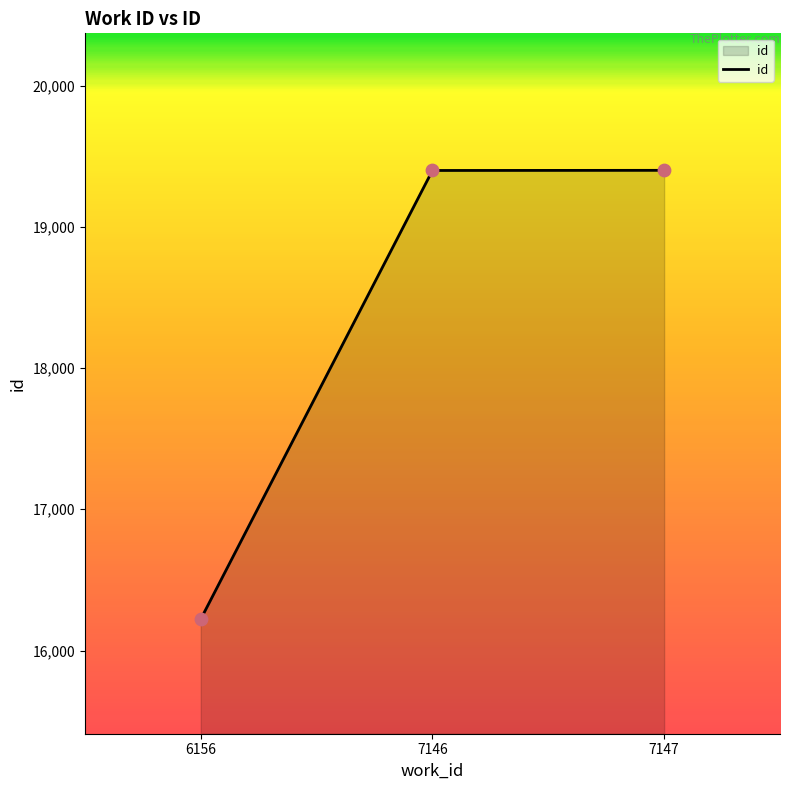

What is the ratio of the value at 7146 to the value at 7147?

1.0